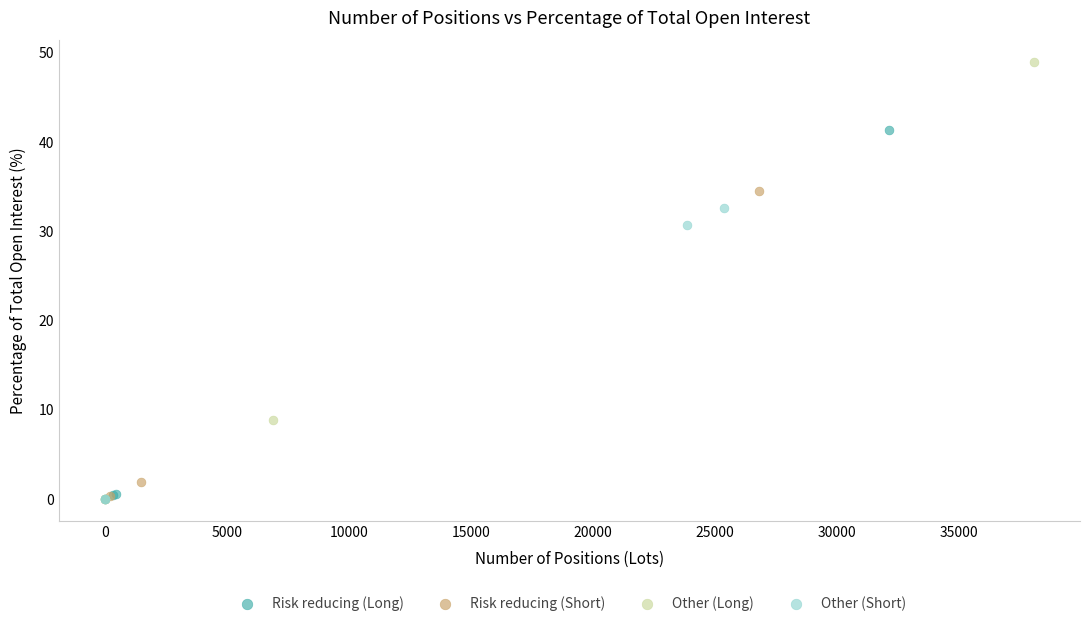

Which series contains the highest Y value?

Other (Long)